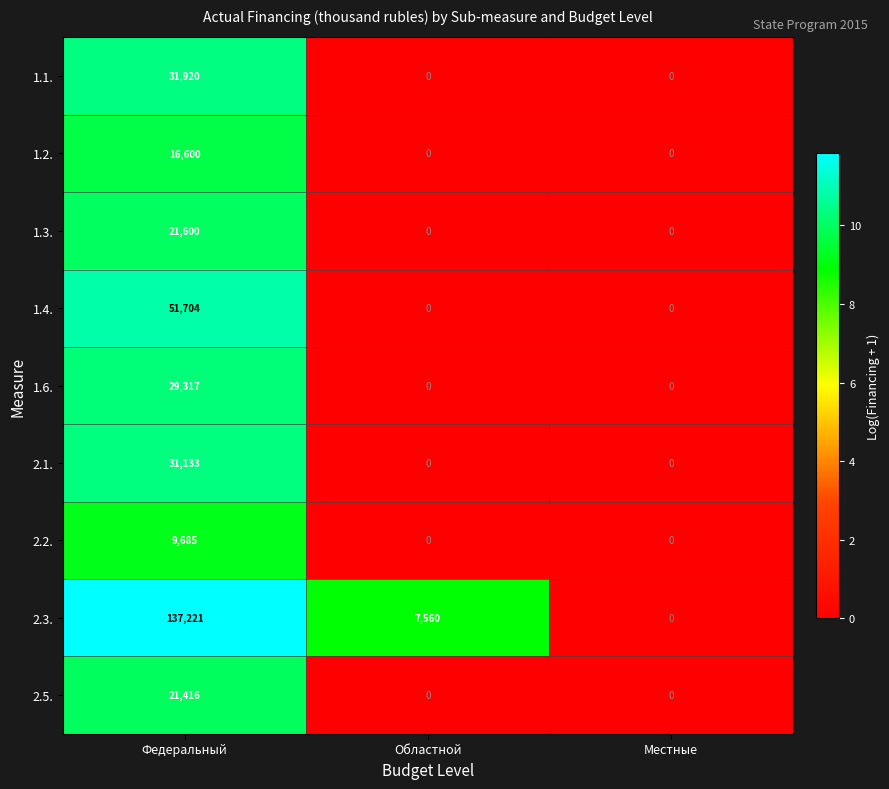

What is the average value of the 1.3. series?

7200